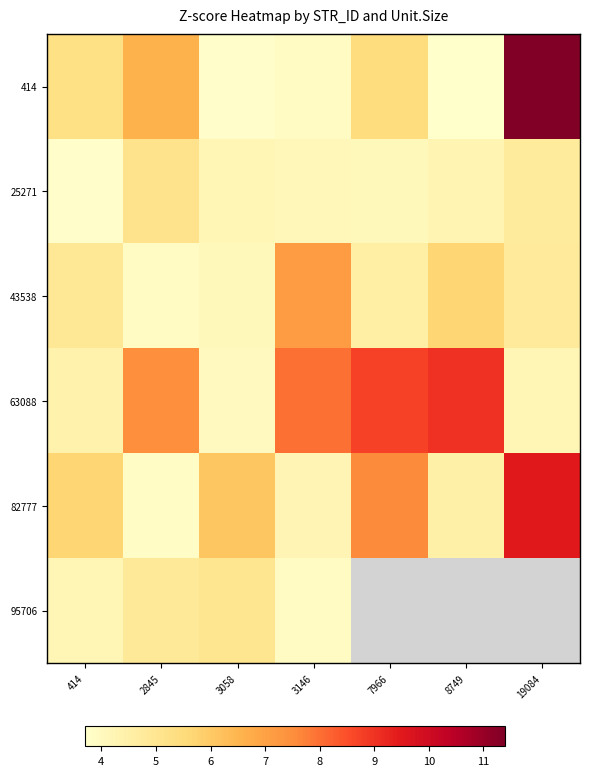

What is the difference between the highest and lowest values at 7966?

4.6